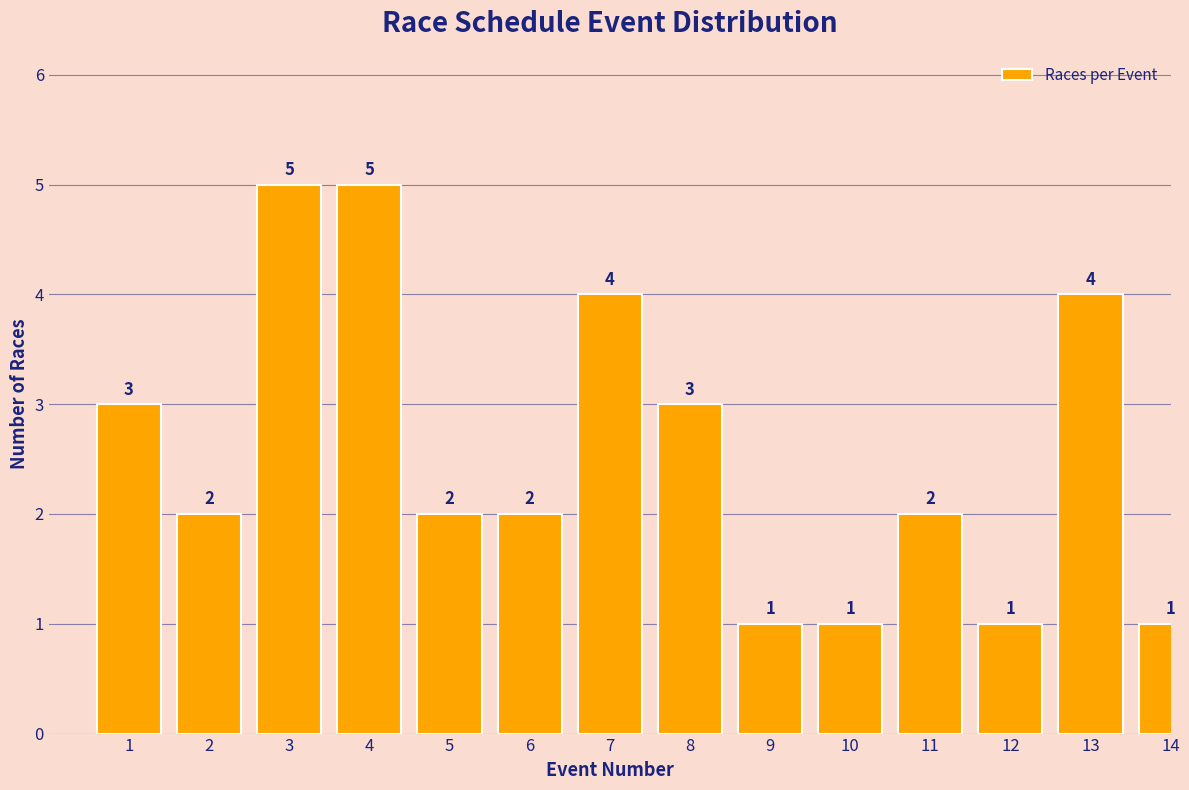

Reading left to right, what are all the values shown in this chart?

1=3	2=2	3=5	4=5	5=2	6=2	7=4	8=3	9=1	10=1	11=2	12=1	13=4	14=1